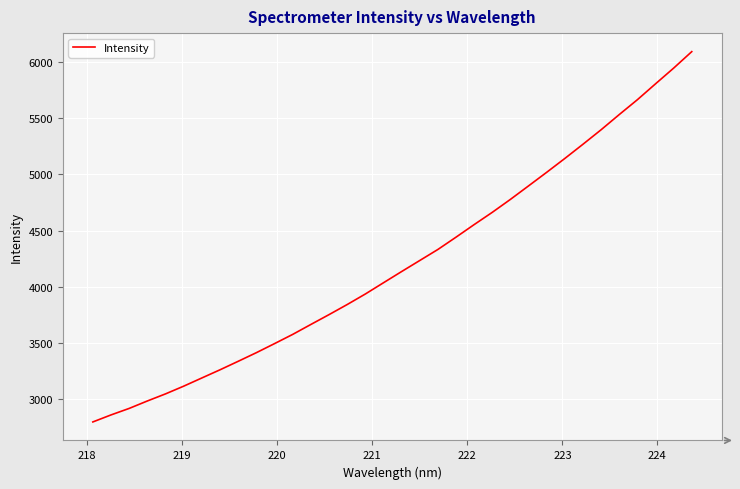

What is the difference between the maximum and minimum values?

3292.8